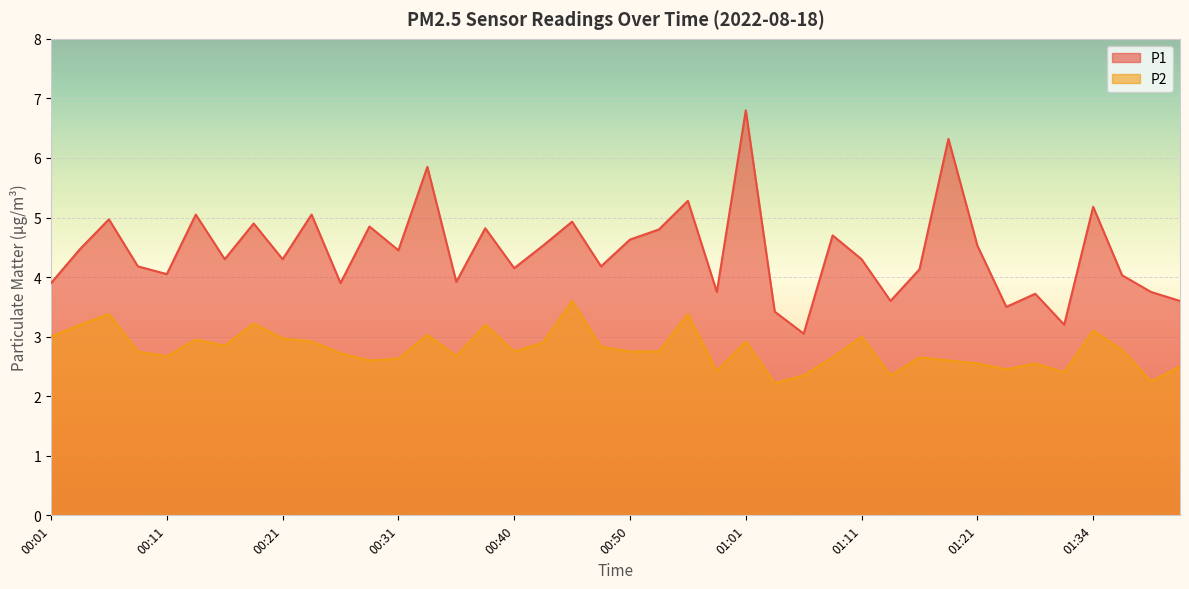

Between 01:03 and 01:21, which is larger?

01:21